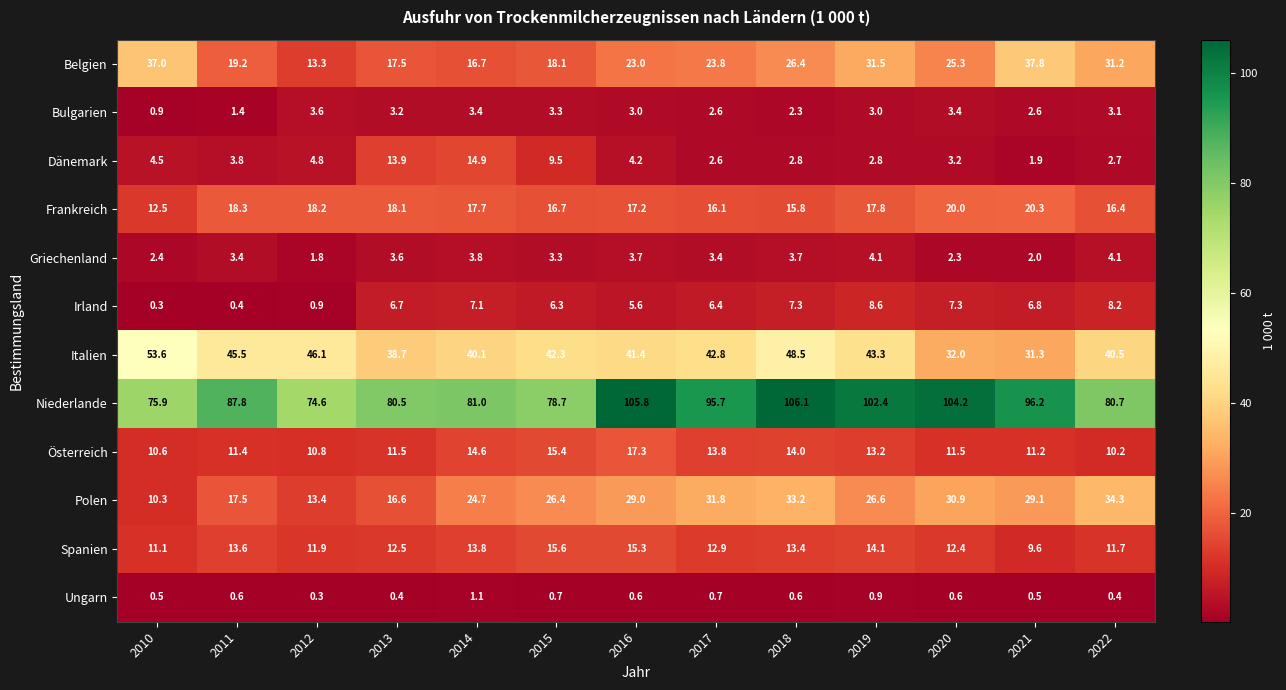

What is the minimum value for Frankreich?

12.5